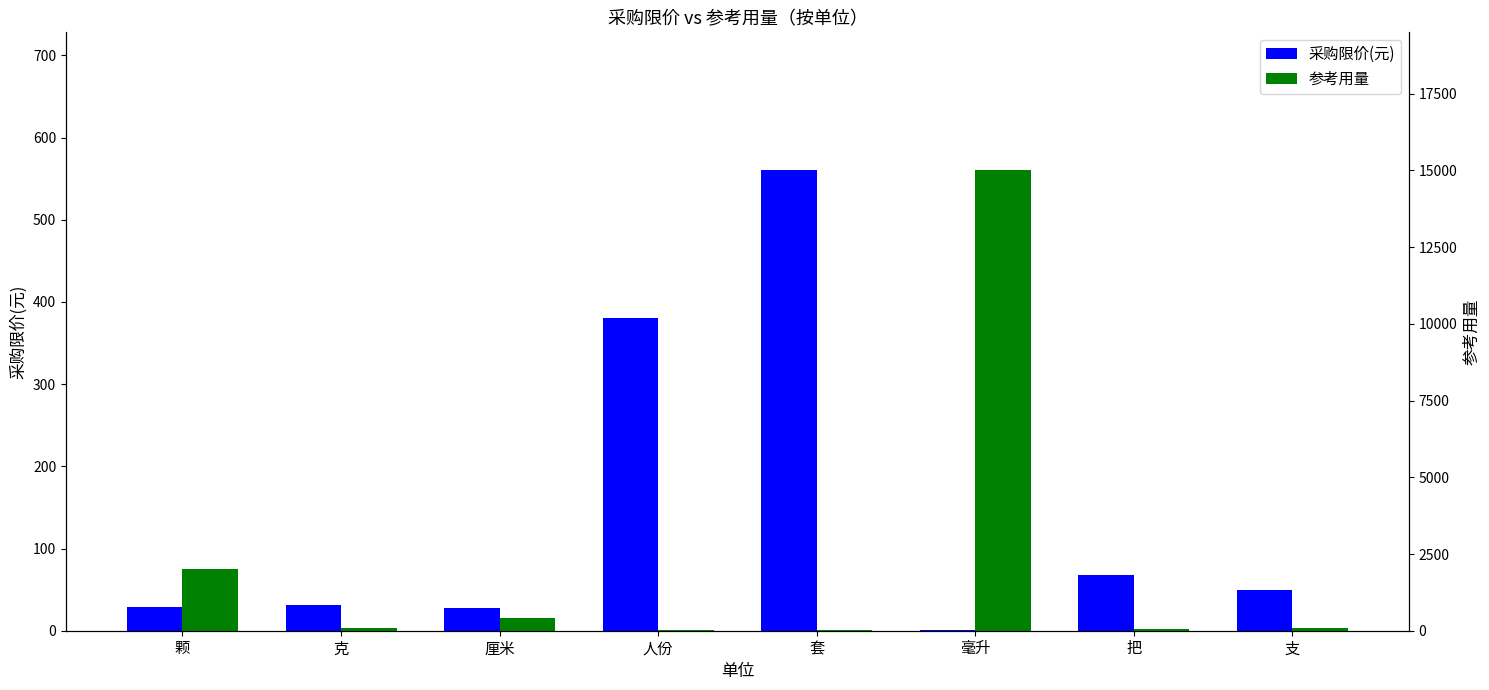

What is the difference between the 参考用量 values at 支 and 厘米?

300.0